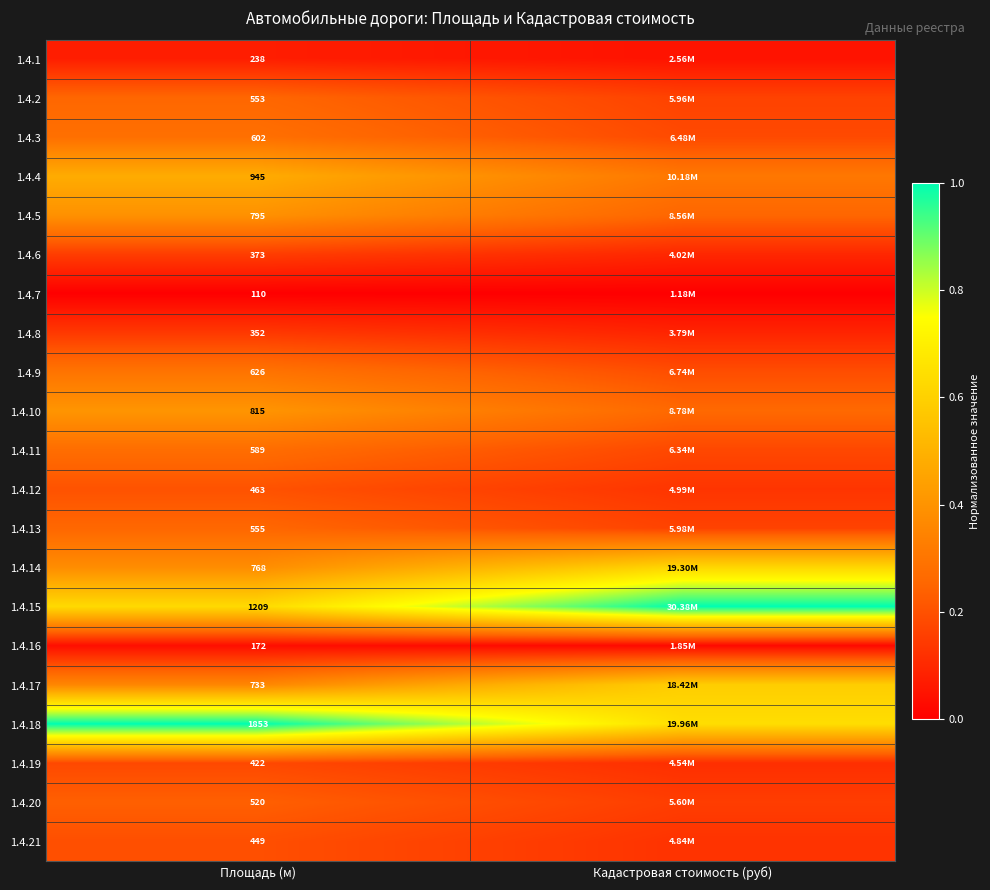

What is the total value across all series at Площадь (м)?

13142.0